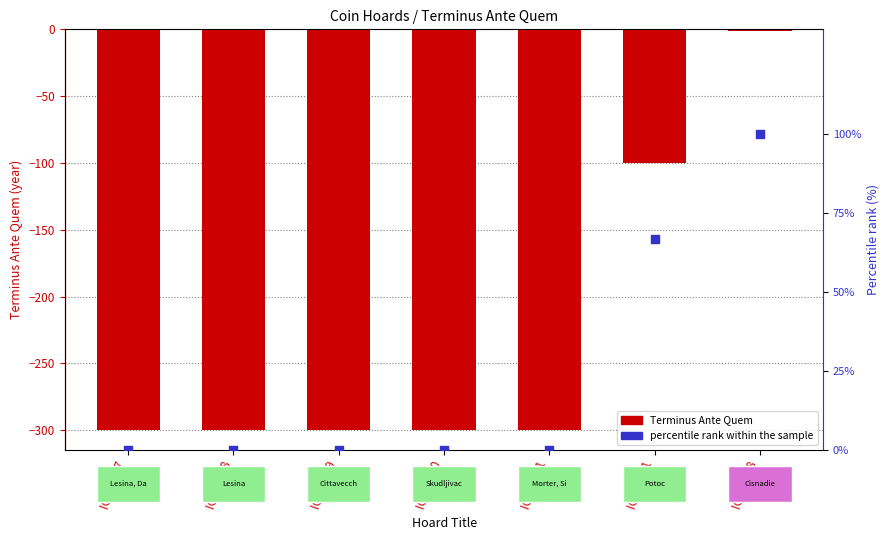

At how many categories does at least one series exceed -266?

7